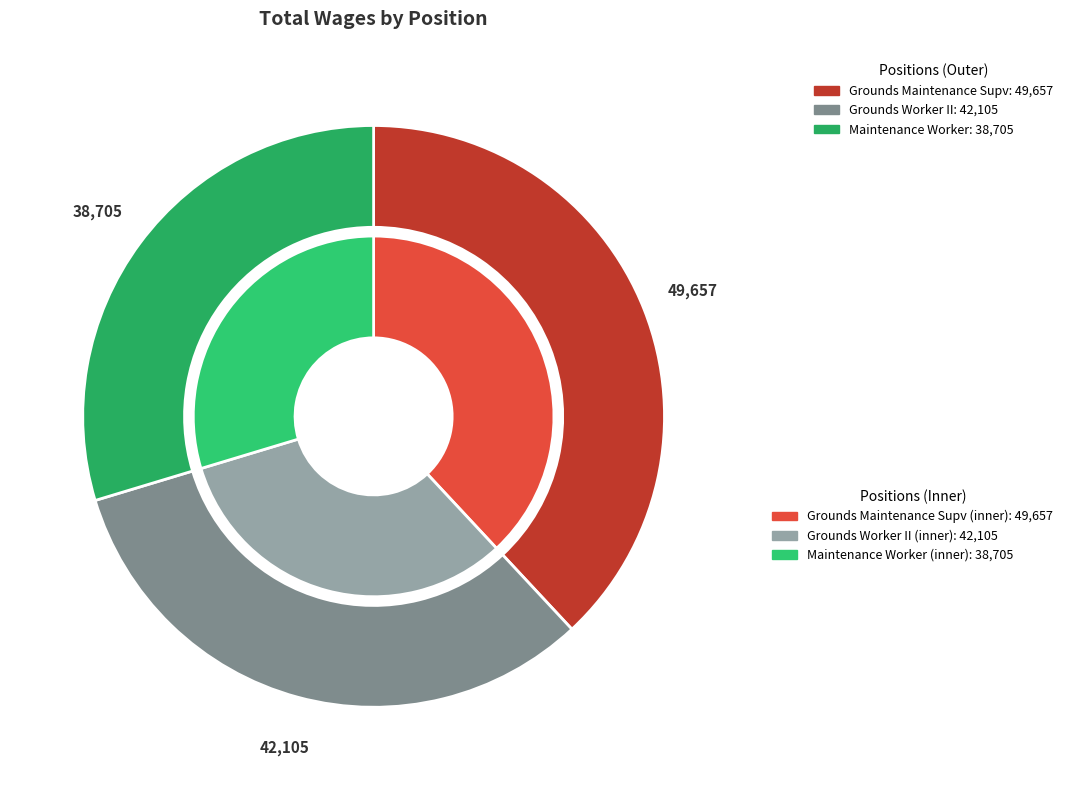

Do Grounds Worker II and Maintenance Worker together represent more than half of the pie?

Yes